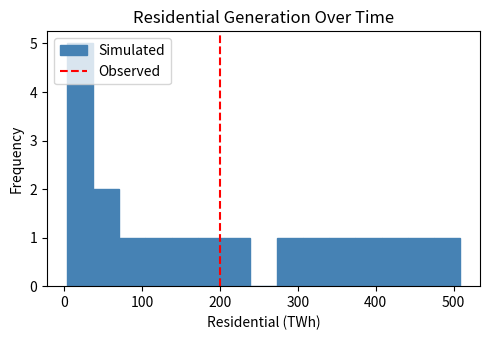

Read against the x-axis, roughly where is the centre of the tallest bar?

20